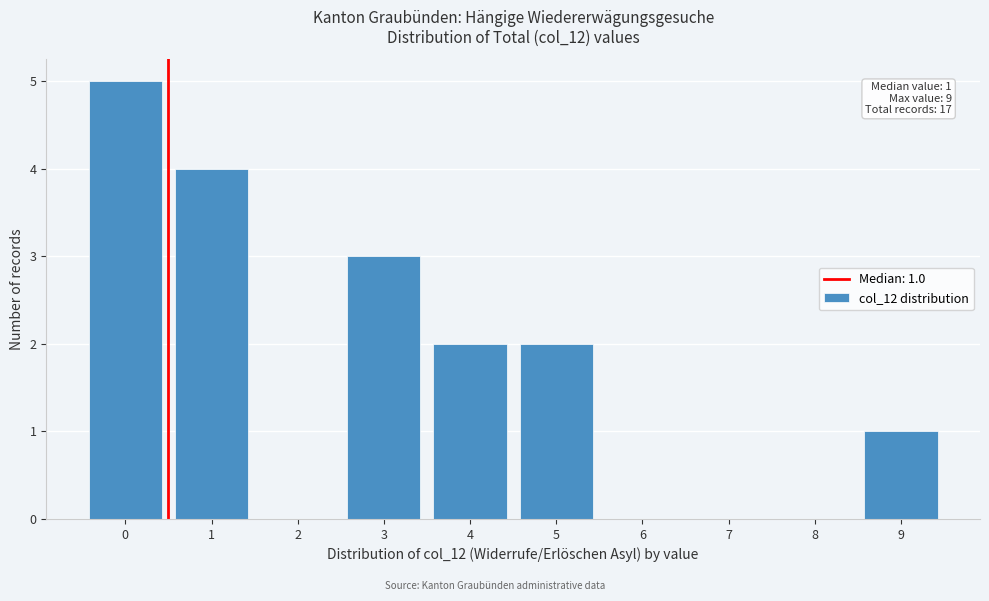

Reading left to right, extract all data points from this chart.

0=5	1=4	2=0	3=3	4=2	5=2	6=0	7=0	8=0	9=1